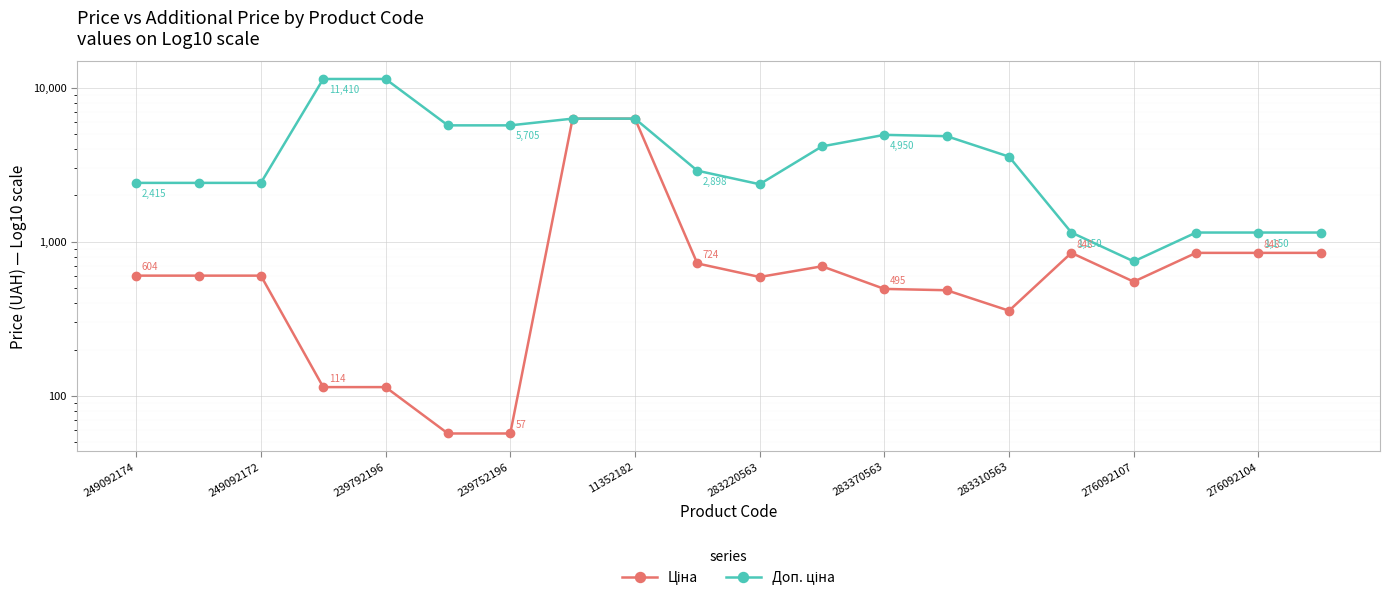

What is the difference between the maximum and minimum values in the Ціна series?

6251.7